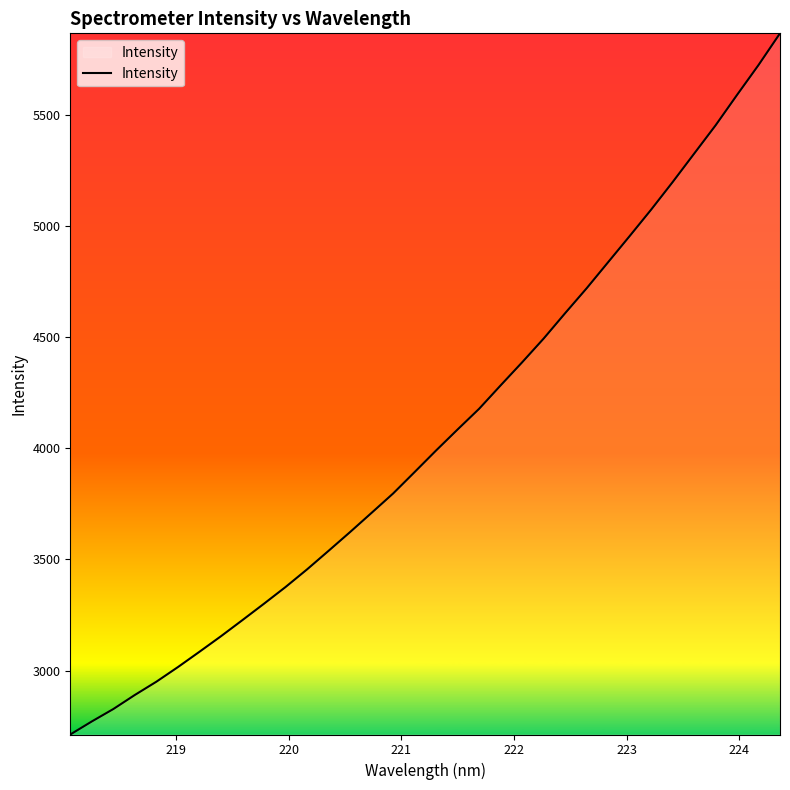

What is the minimum value shown in the chart?

2712.4